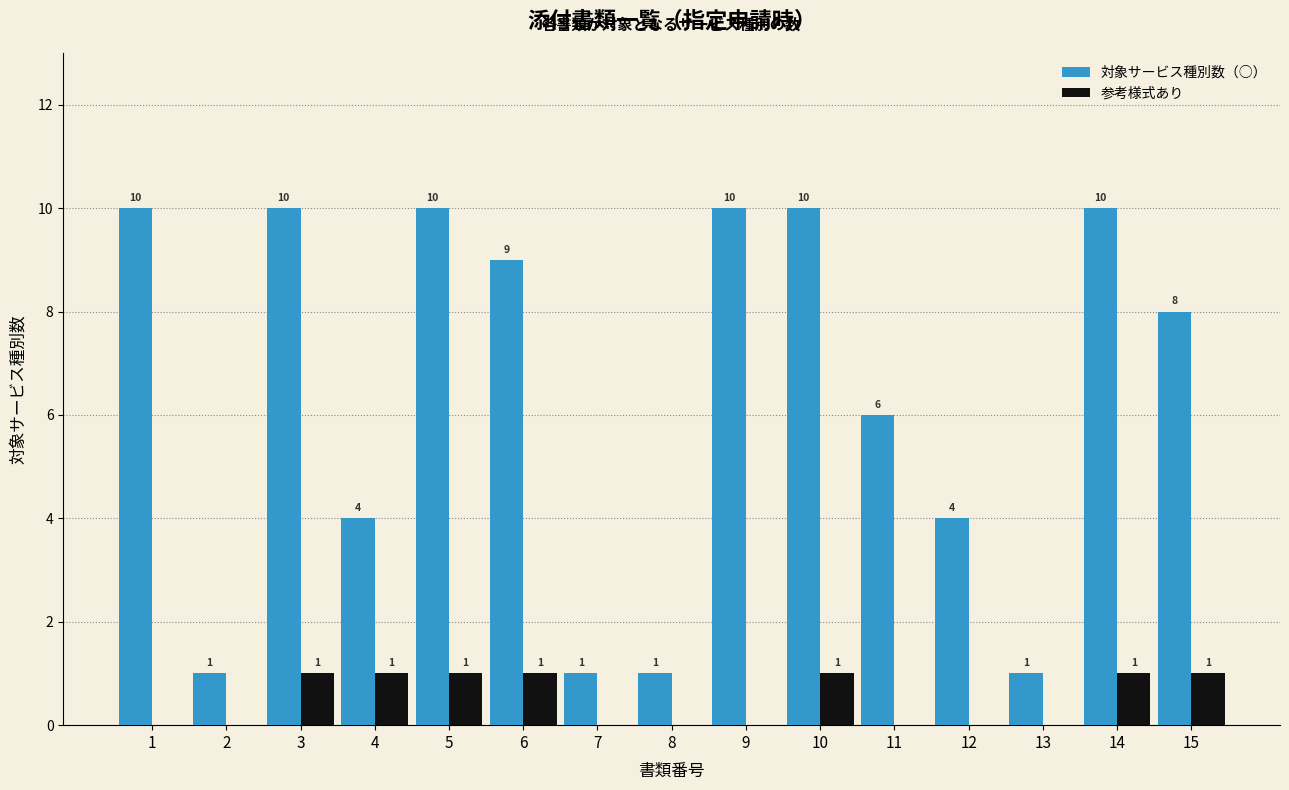

Reading left to right, what are all the values shown in this chart?

対象サービス種別数（○）: 1=10	2=1	3=10	4=4	5=10	6=9	7=1	8=1	9=10	10=10	11=6	12=4	13=1	14=10	15=8
参考様式あり: 1=0	2=0	3=1	4=1	5=1	6=1	7=0	8=0	9=0	10=1	11=0	12=0	13=0	14=1	15=1